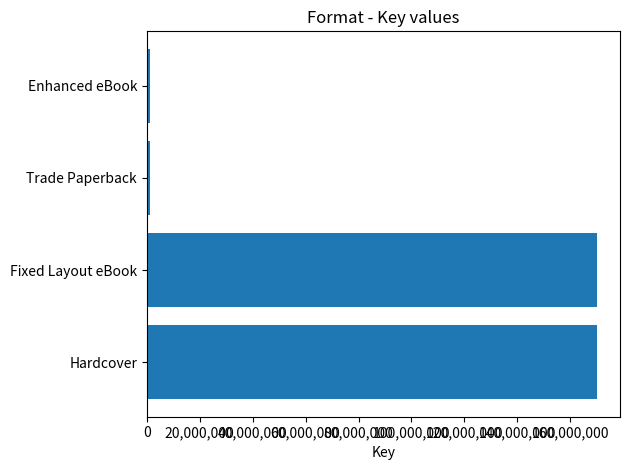

Between Fixed Layout eBook and Enhanced eBook, which is larger?

Fixed Layout eBook